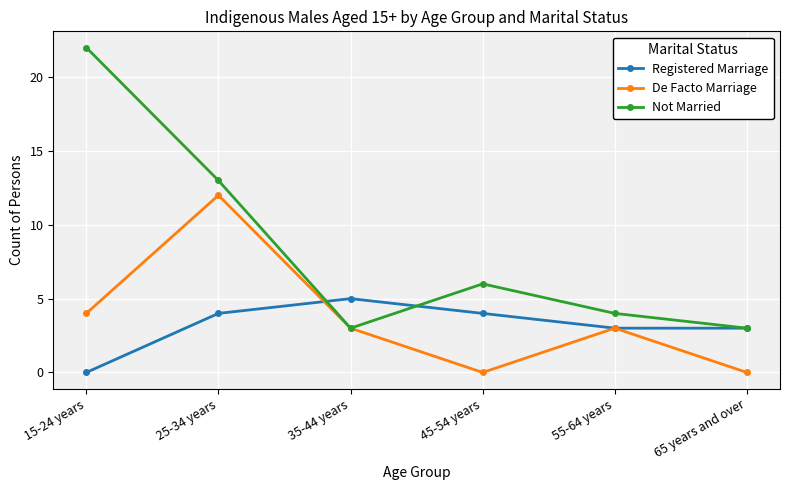

What is the sum of the De Facto Marriage values at 65 years and over and 55-64 years?

3